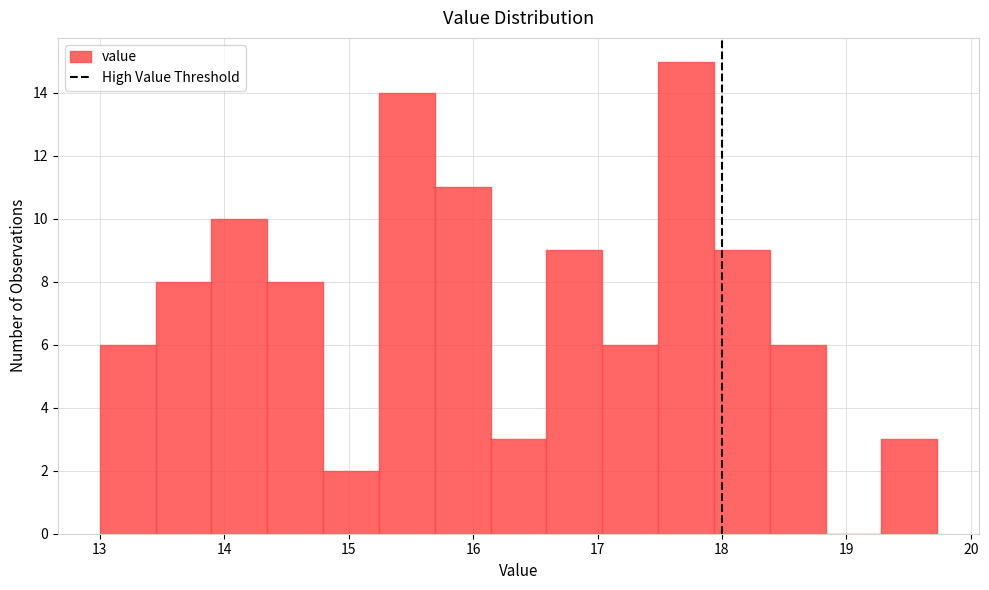

How tall is the bar that spans 19.3 to 19.7 on the x-axis? Neither the bar edges nor the heights are printed on the chart, so give them approximately, as read against the axes.

3